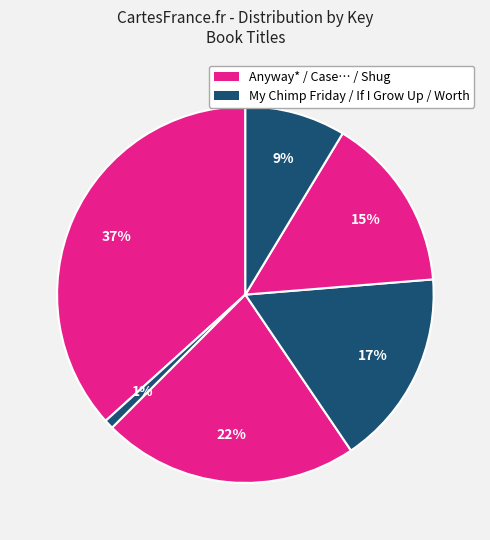

Count the number of slices in the pie.

6